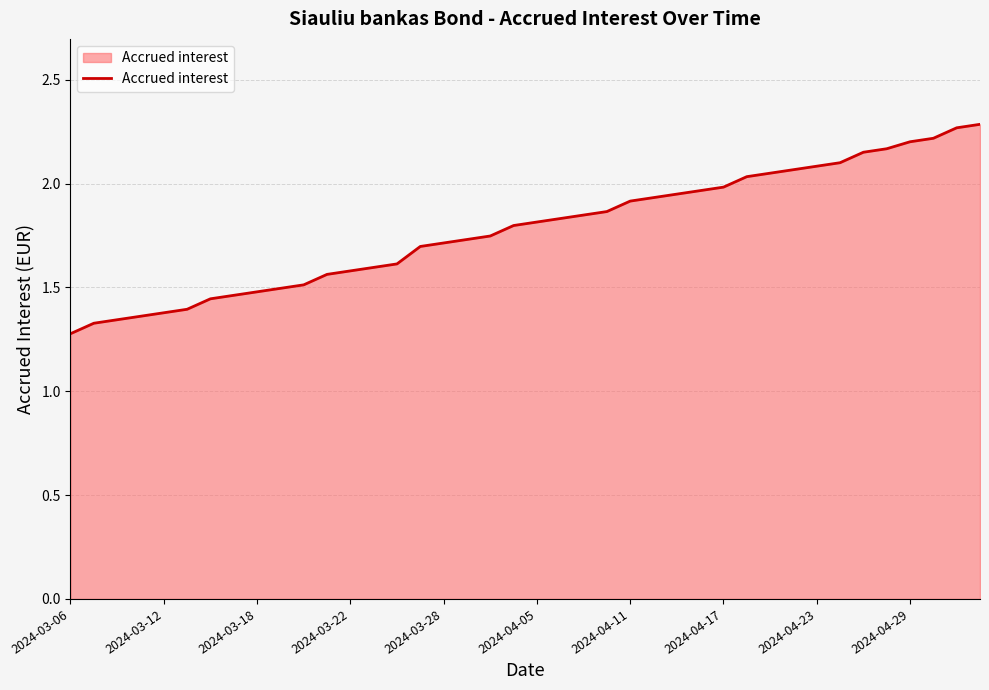

What is the difference between the maximum and minimum values?

1.0